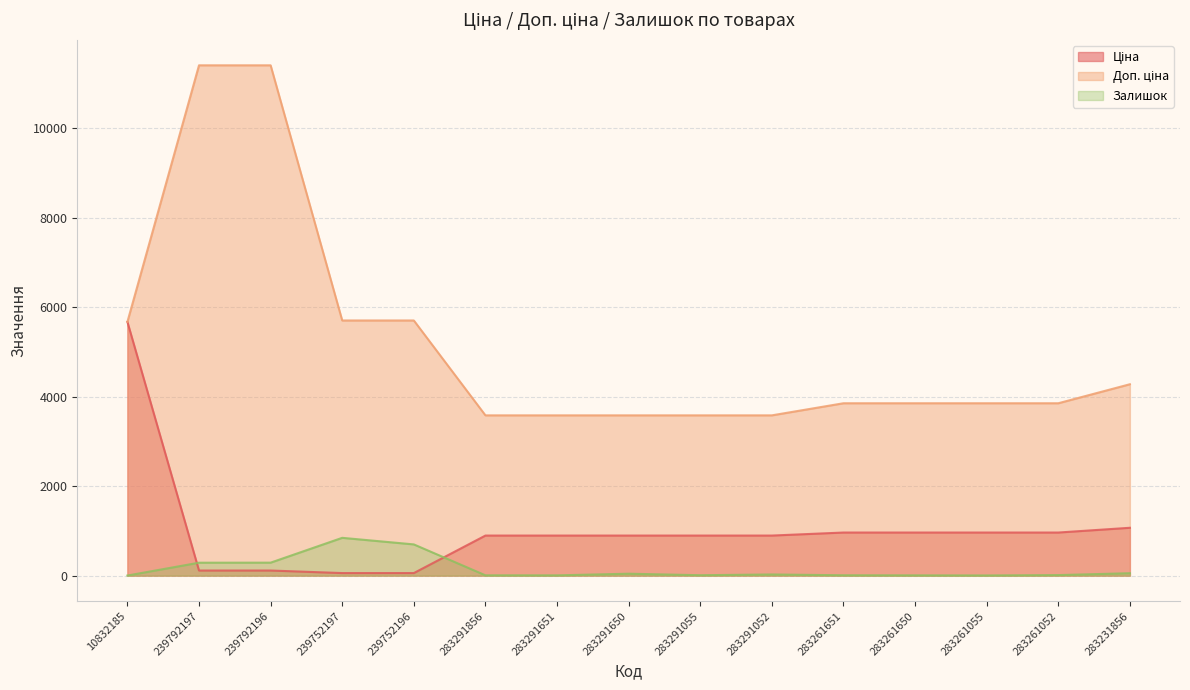

Rank the series at 239752196 from lowest to highest value.

Ціна, Залишок, Доп. ціна